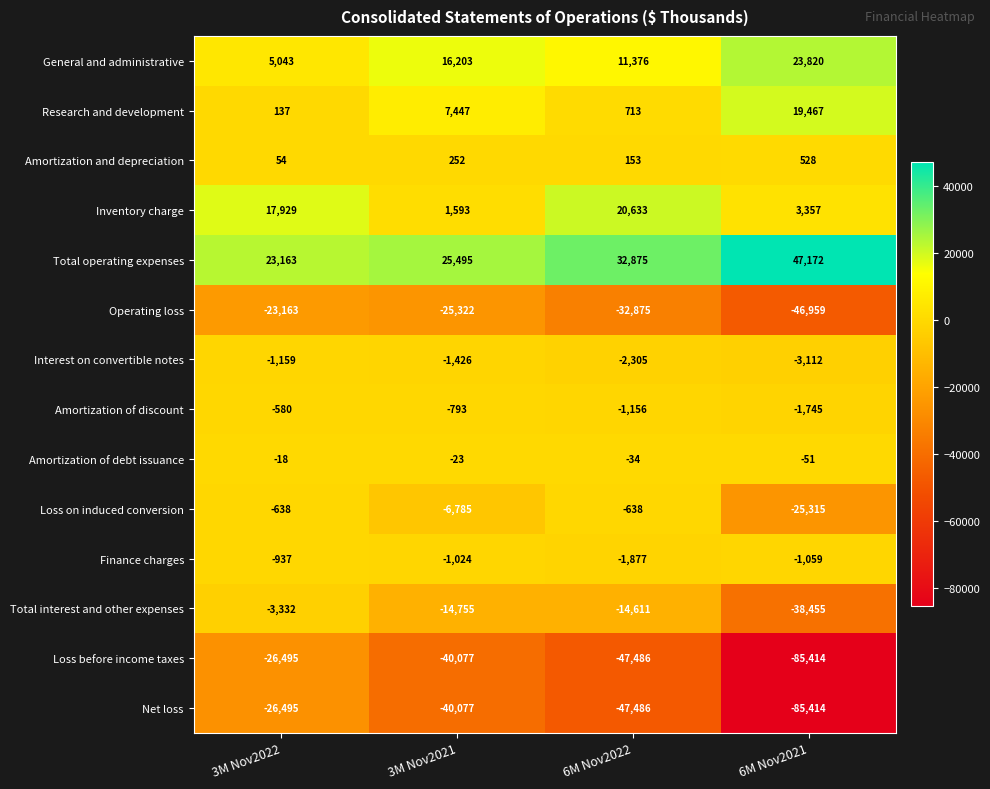

How many categories are shown in the chart?

4